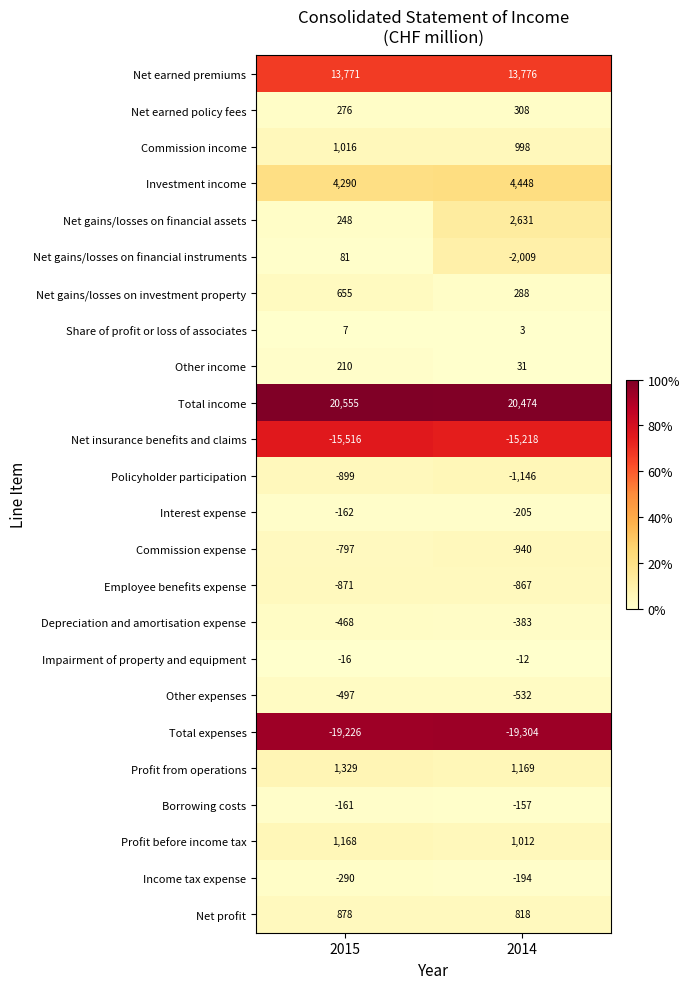

What is the sum of the Net gains/losses on financial assets values at 2015 and 2014?

2879